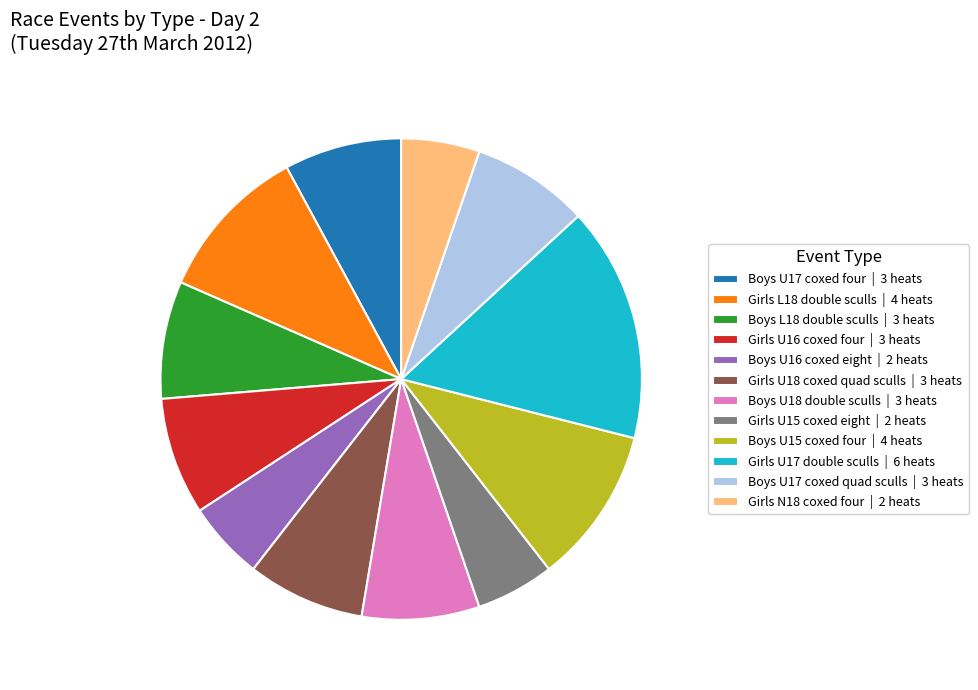

What is the ratio of the value at Girls U18 coxed quad sculls | 3 heats to the value at Boys L18 double sculls | 3 heats?

1.0